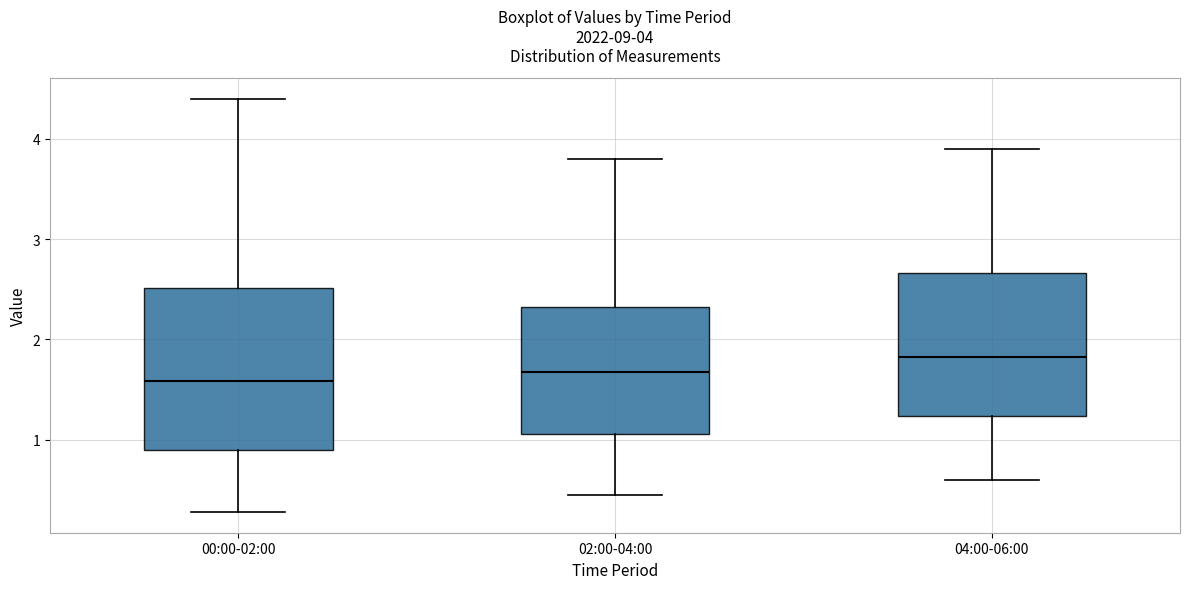

Which box is the tallest, from its lower edge to its upper edge?

00:00-02:00